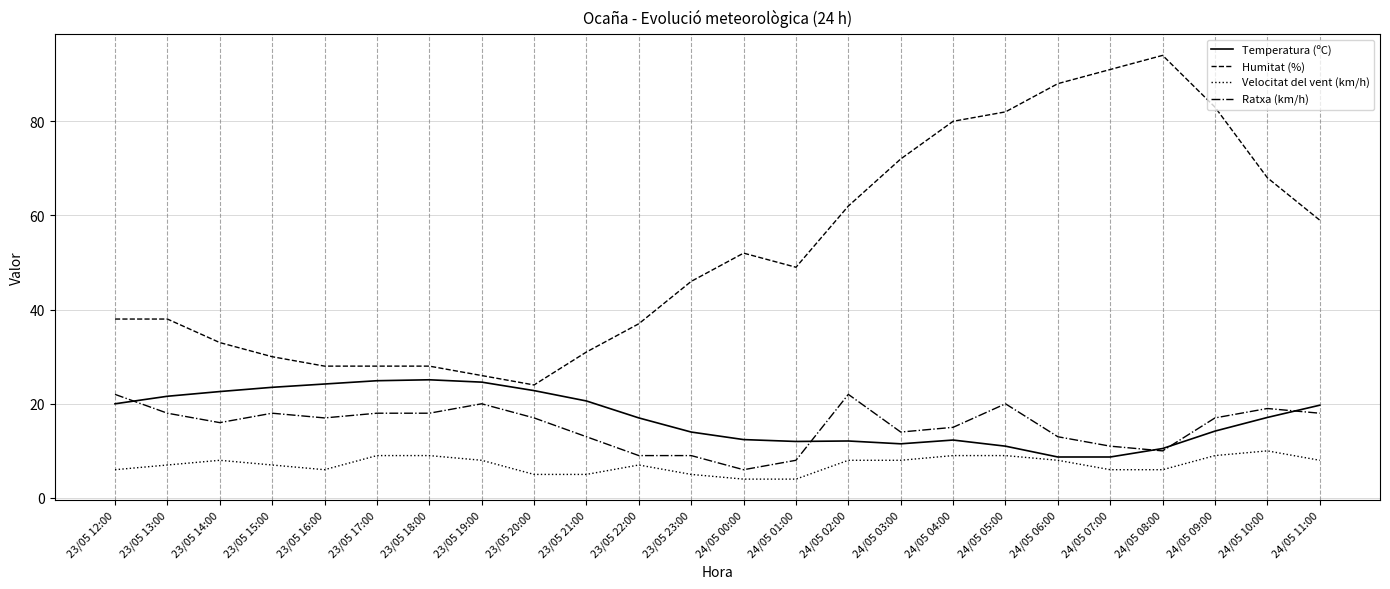

Which series has the largest range (max minus min)?

Humitat (%)